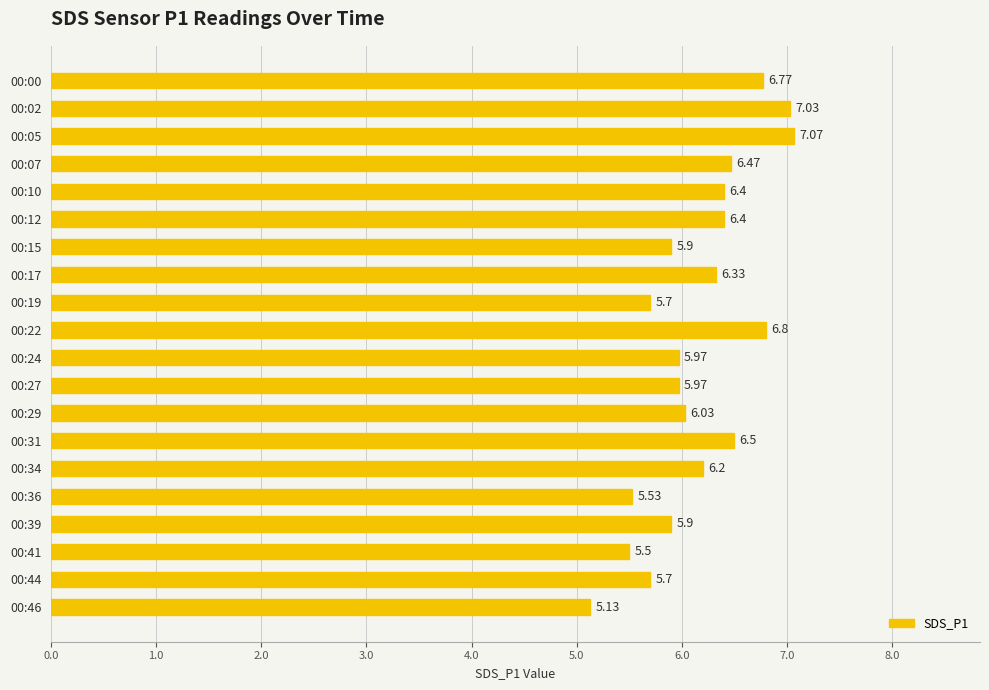

What is the average value?

6.2